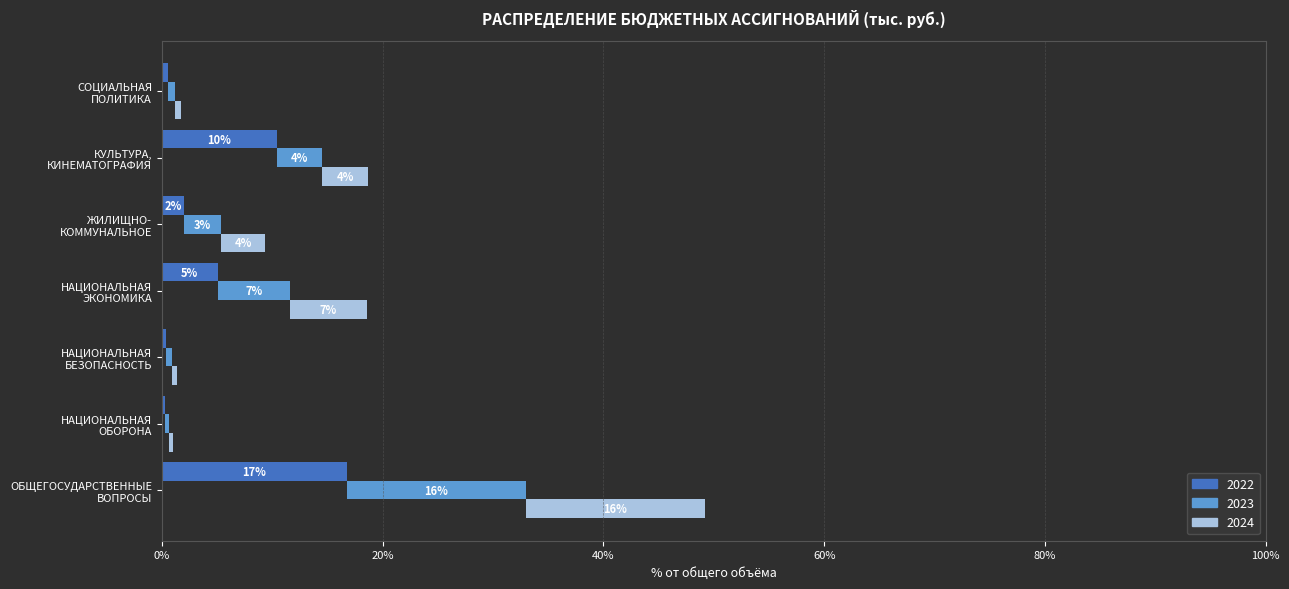

True or false: 2022 has a value of 29.2 at ОБЩЕГОСУДАРСТВЕННЫЕ
ВОПРОСЫ.

False